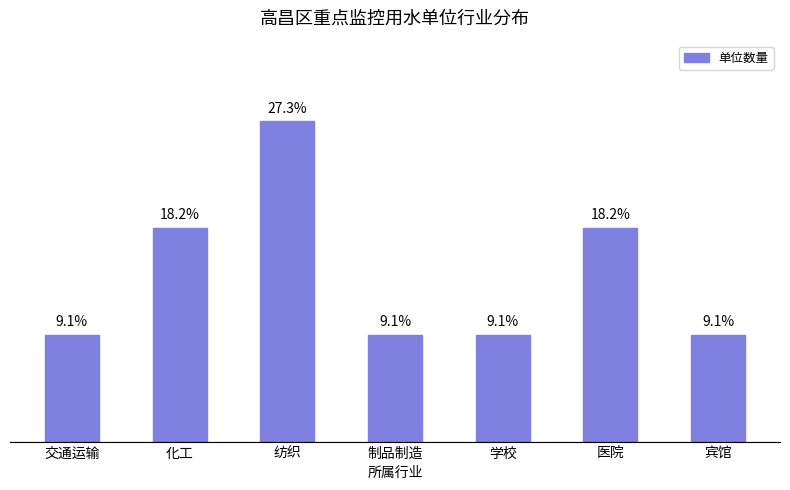

Which has a higher value, 宾馆 or 医院?

医院